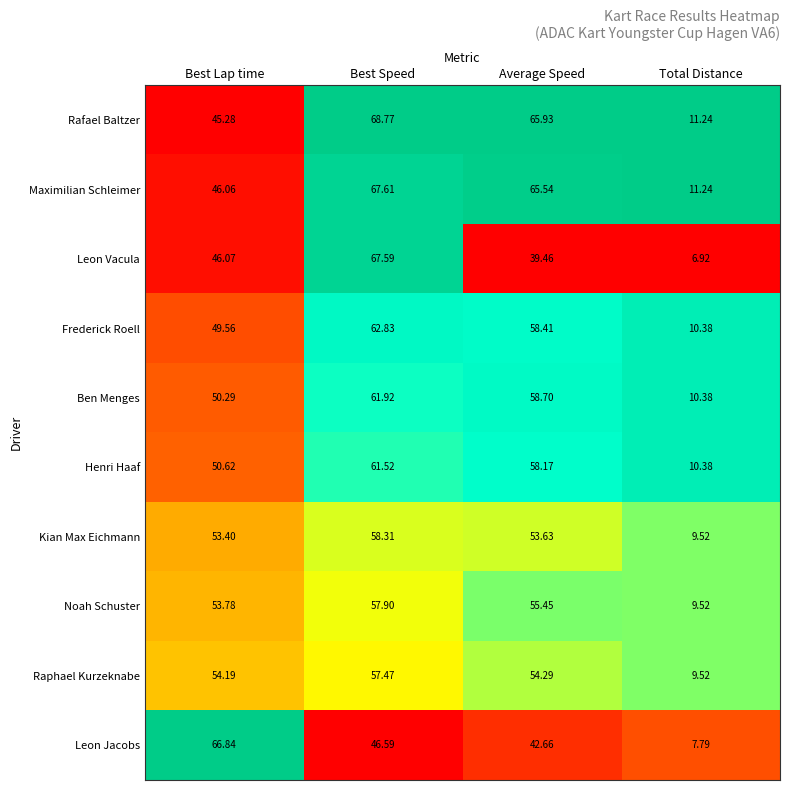

Rank the series by their maximum value, from lowest to highest.

Raphael Kurzeknabe, Noah Schuster, Kian Max Eichmann, Henri Haaf, Ben Menges, Frederick Roell, Leon Jacobs, Leon Vacula, Maximilian Schleimer, Rafael Baltzer